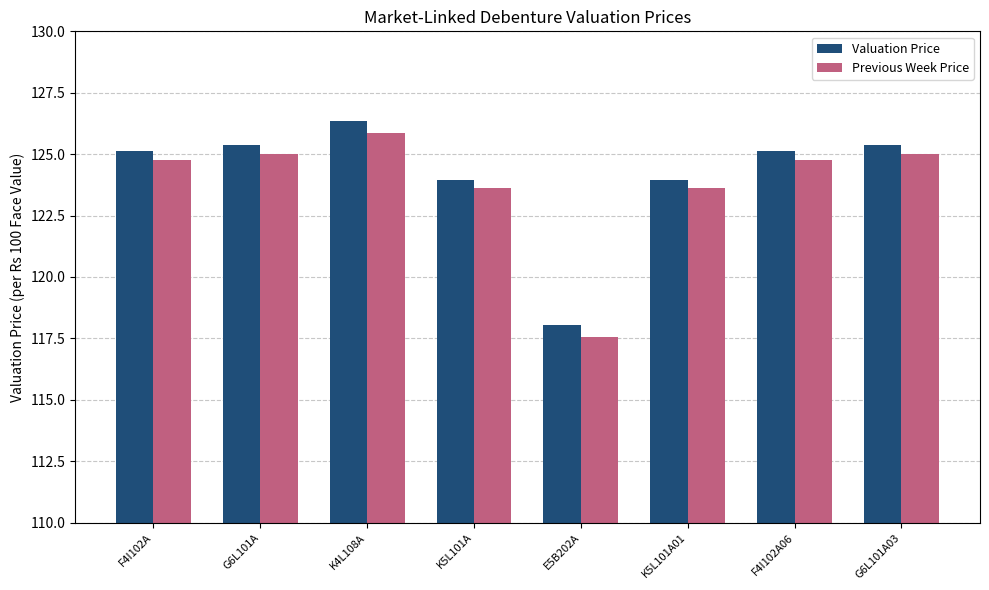

What is the spread (max minus min) of values at K5L101A01?

0.3